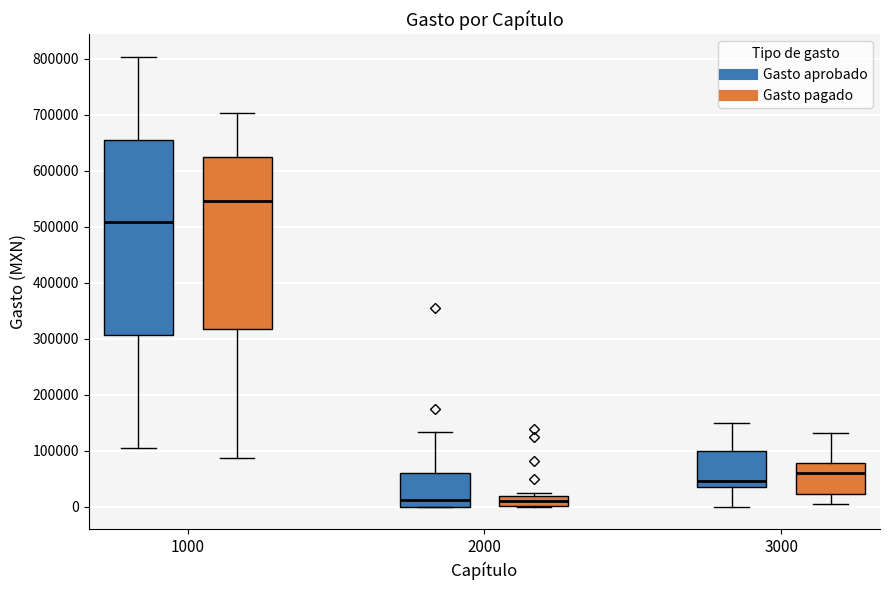

Comparing the boxes themselves (not the whiskers), which one is the tallest?

1000 (Gasto aprobado)